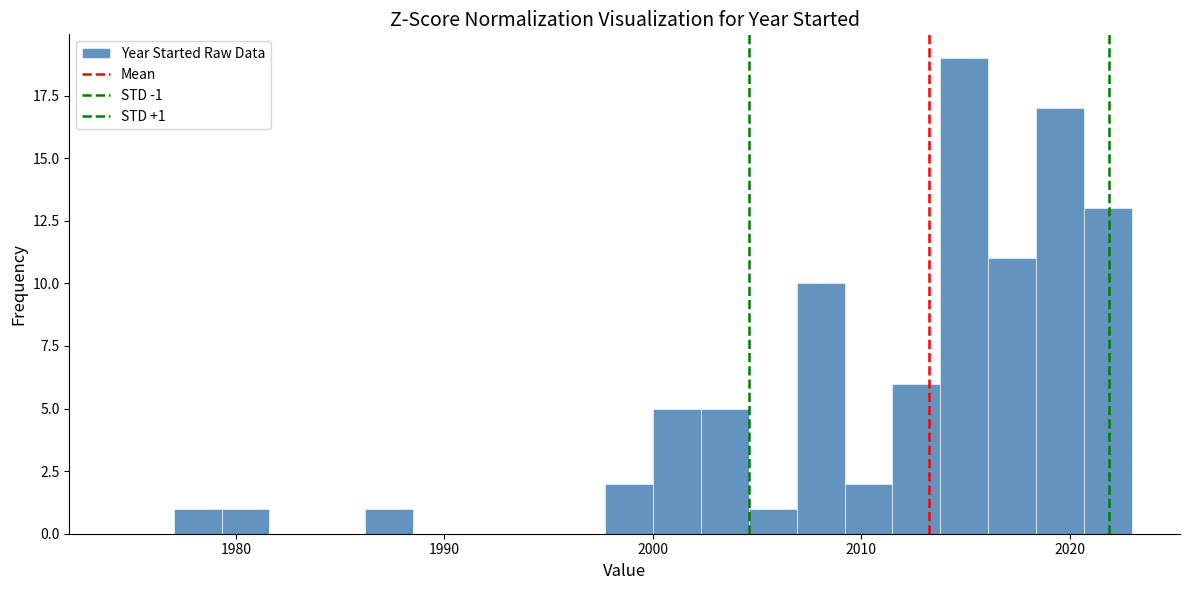

Read against the x-axis, roughly where is the centre of the tallest bar?

2015